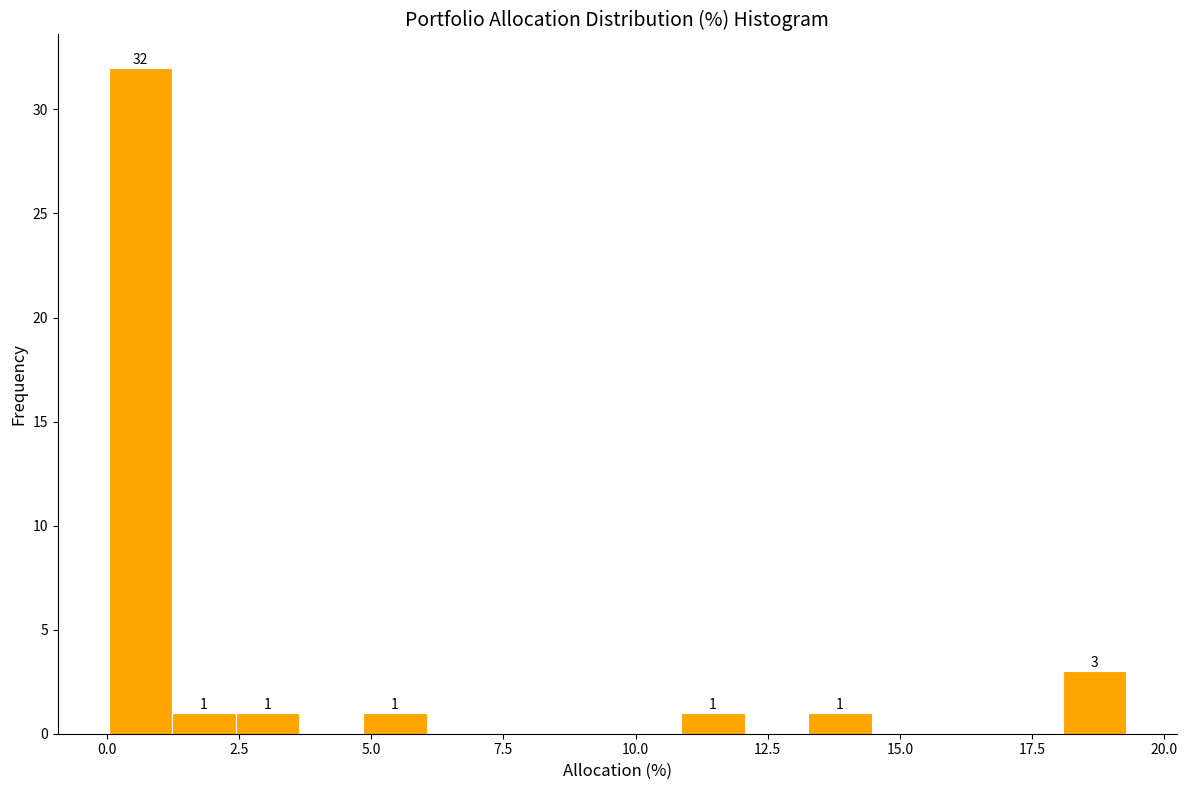

Around what value on the x-axis is the tallest bar? Give the approximate position of its centre, as read against the axis.

0.5